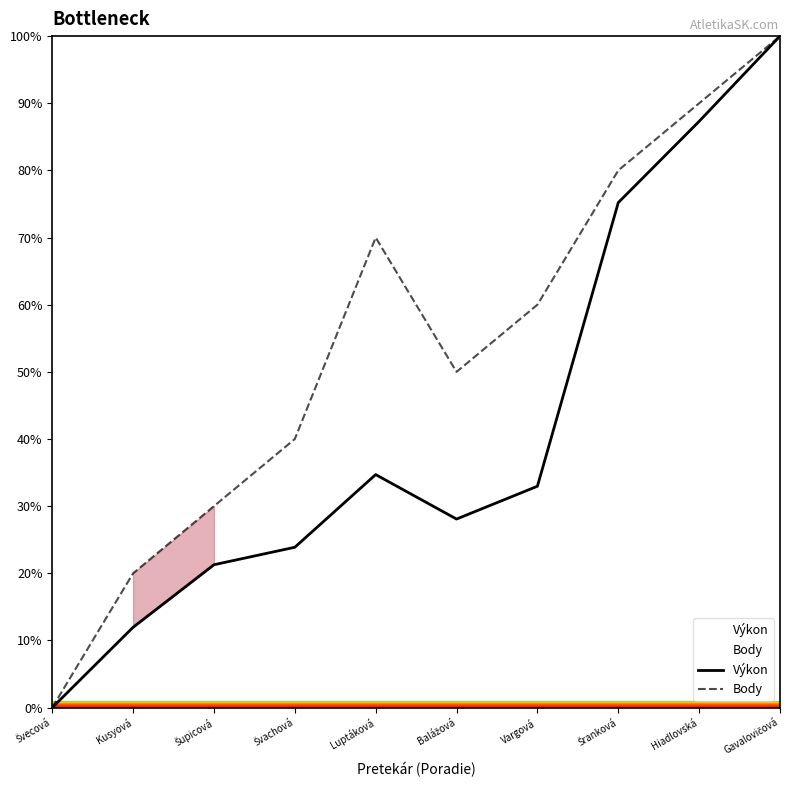

Where is the first local minimum for Body?

Balážová